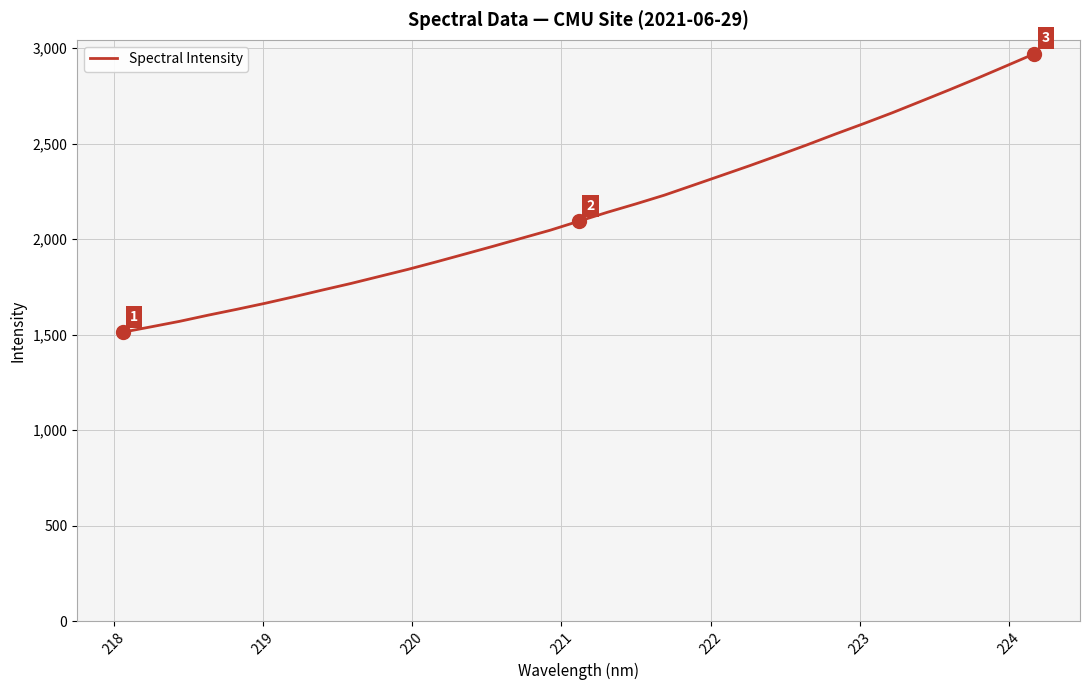

What is the average value?

2146.0